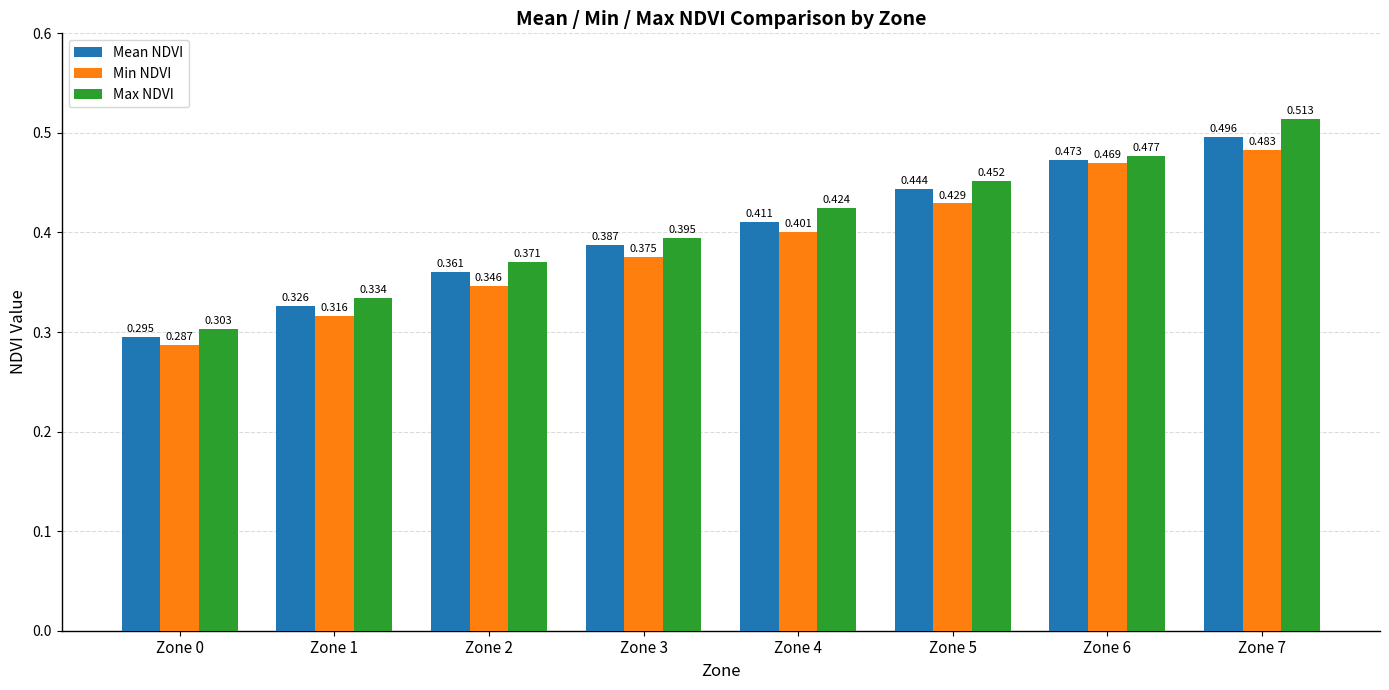

Which series has the largest total across all categories?

Max NDVI